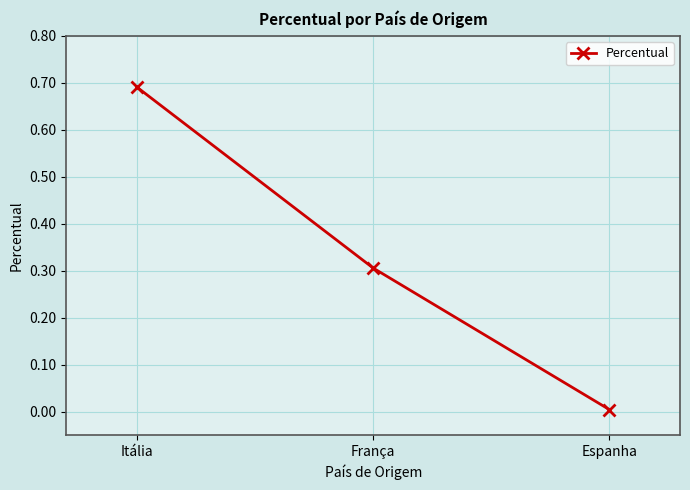

List the labels in order of value, smallest first.

Espanha, França, Itália